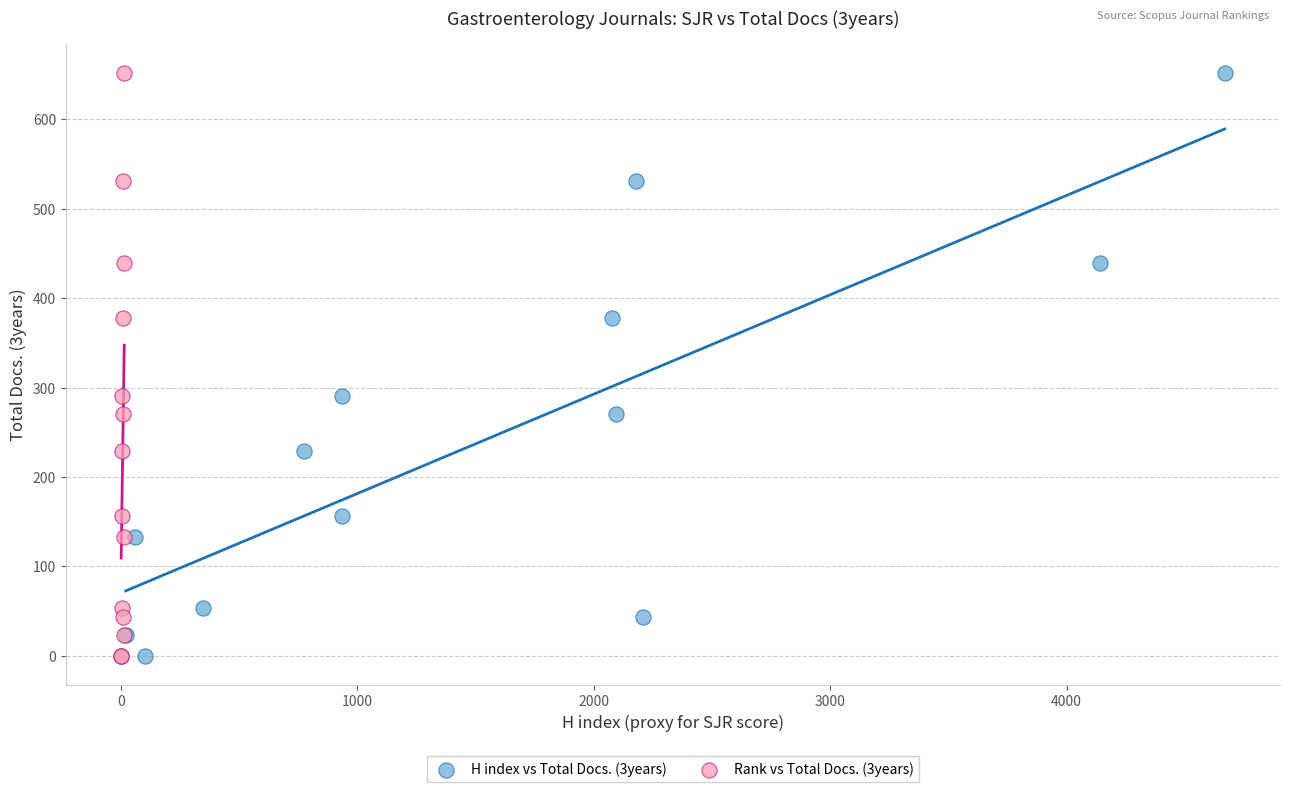

What are all the series names shown in the legend?

H index vs Total Docs. (3years), Rank vs Total Docs. (3years)